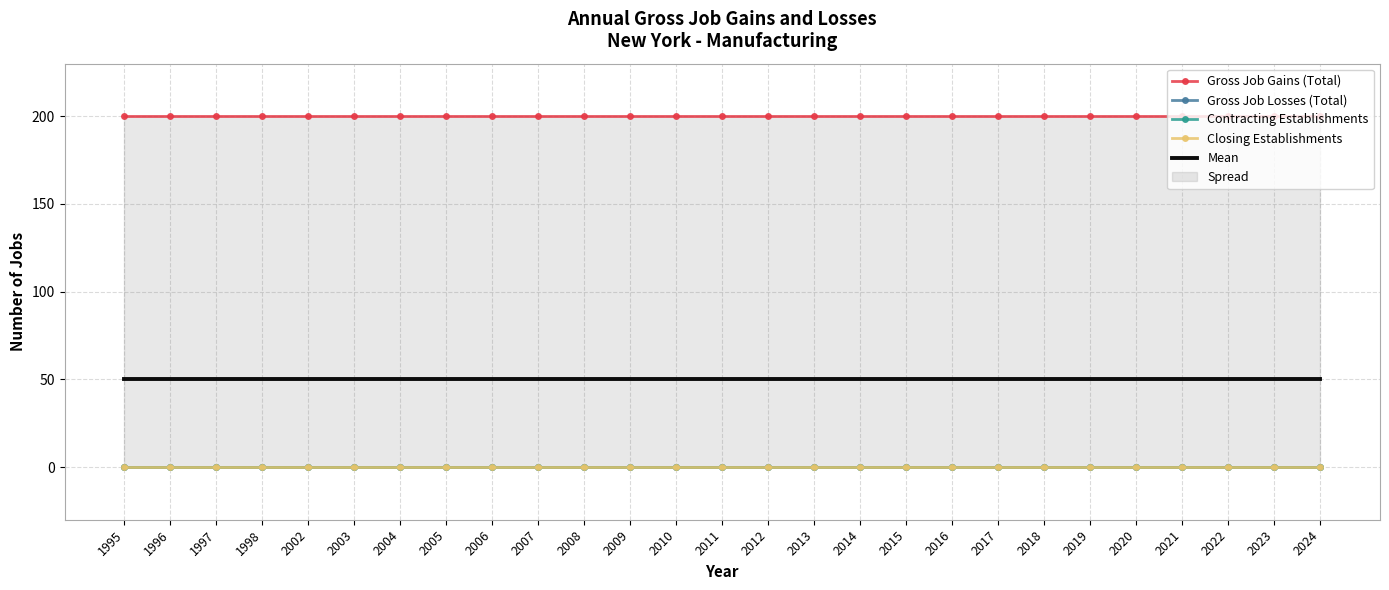

Is the value of Gross Job Gains (Total) at 2024 greater than the value of Contracting Establishments at 2016?

Yes